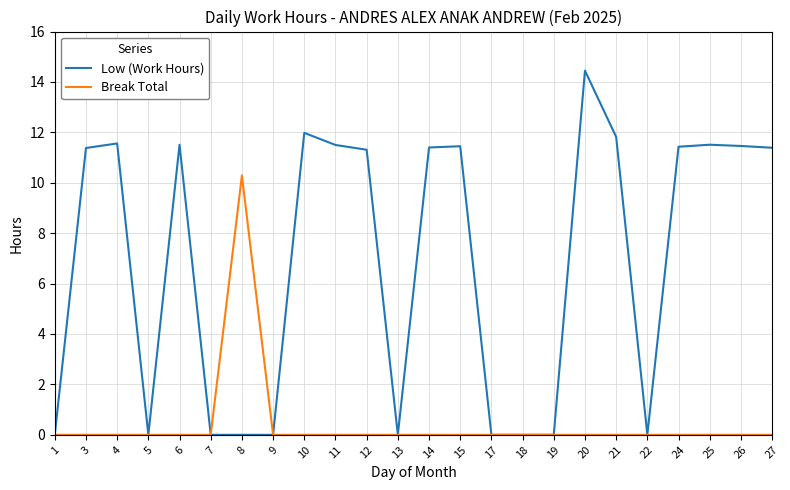

How many values in the Low (Work Hours) series exceed 11?

14